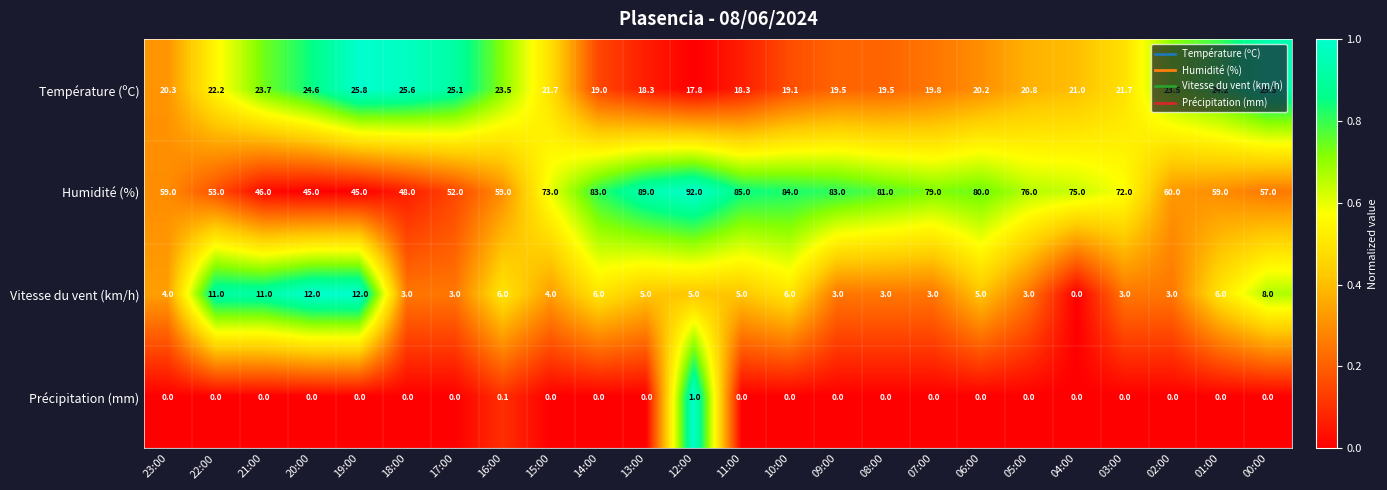

What value does the Température (ºC) series have at 12:00?

17.8